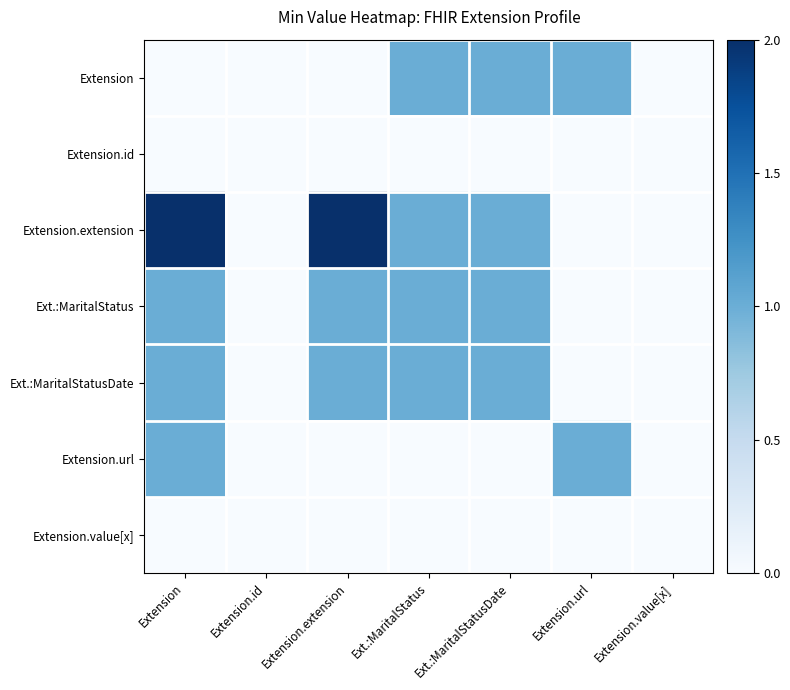

What is the total value across all series at Extension.extension?

4